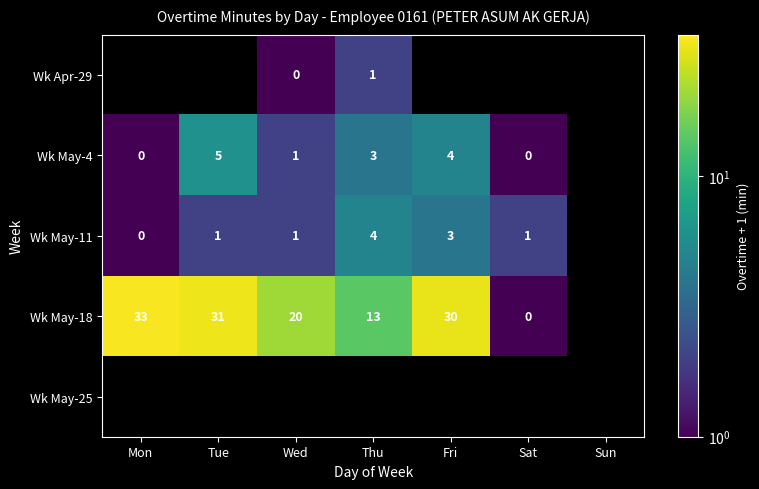

Which label corresponds to the smallest value in the chart?

Wed